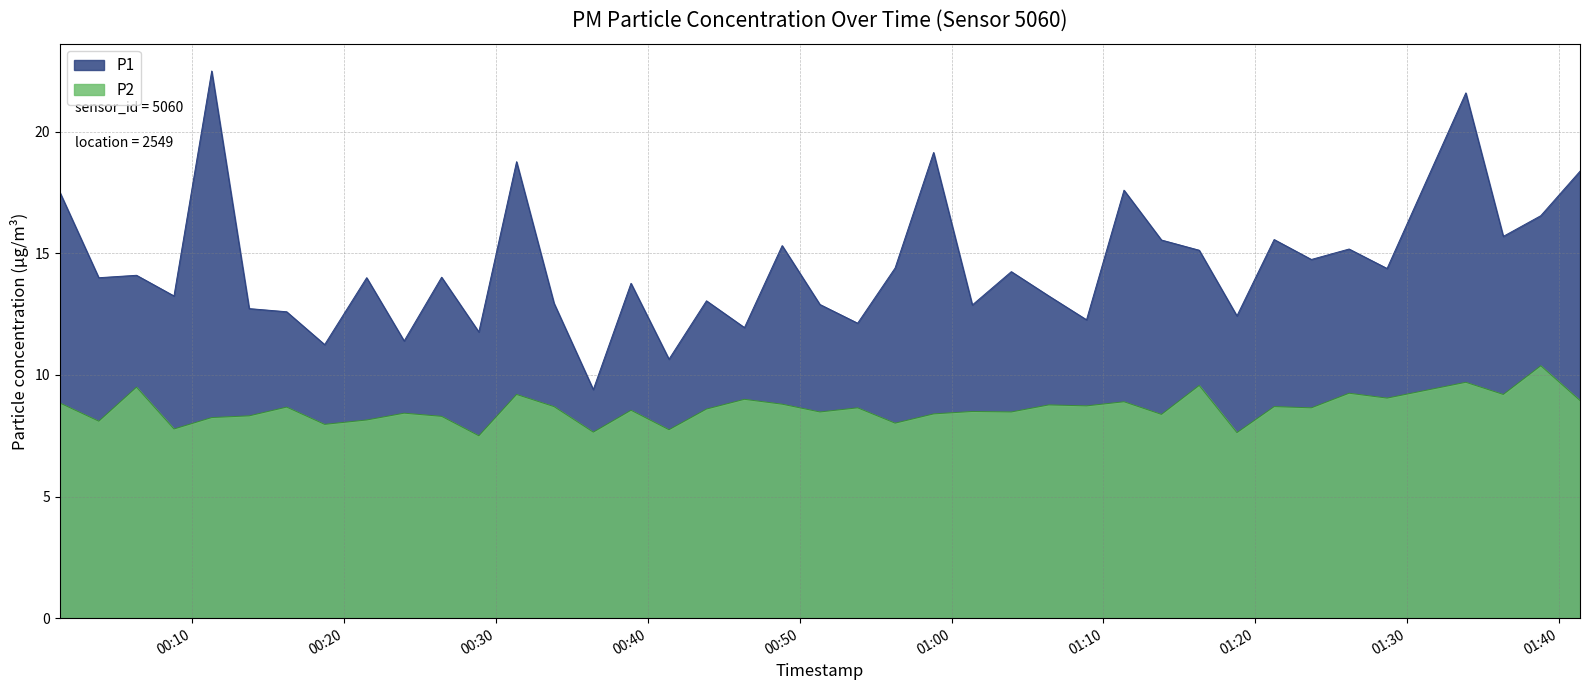

What is the difference between the highest and lowest values at 2022-12-05T00:43:52?

4.5